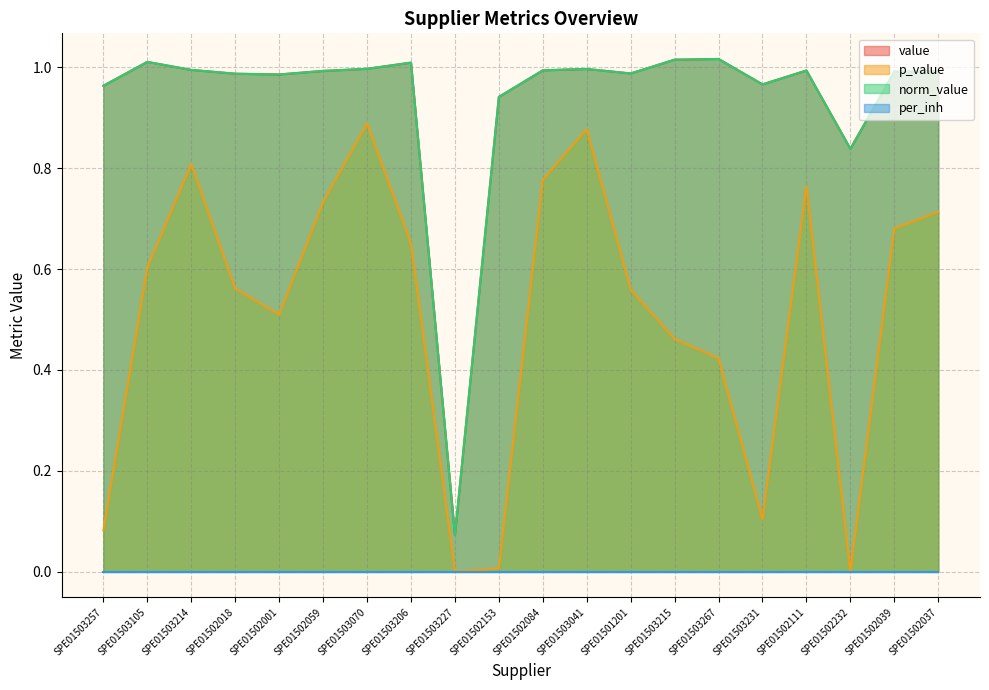

Does the chart display data point markers on the line(s)?

No